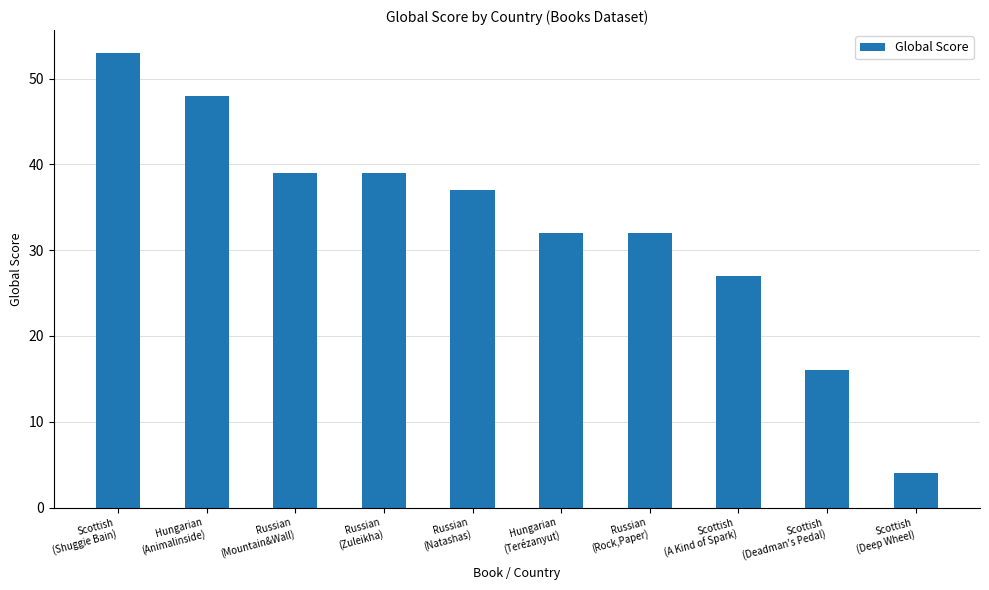

What position from the right is Hungarian
(Terézanyut)?

5